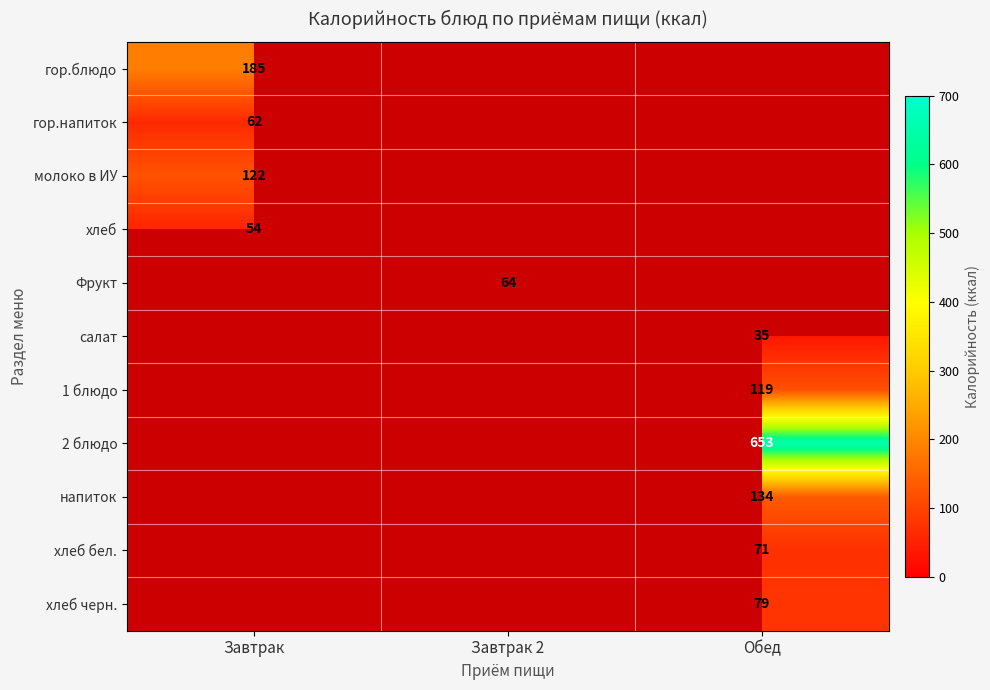

True or false: Фрукт has a value of 64 at Завтрак 2.

True